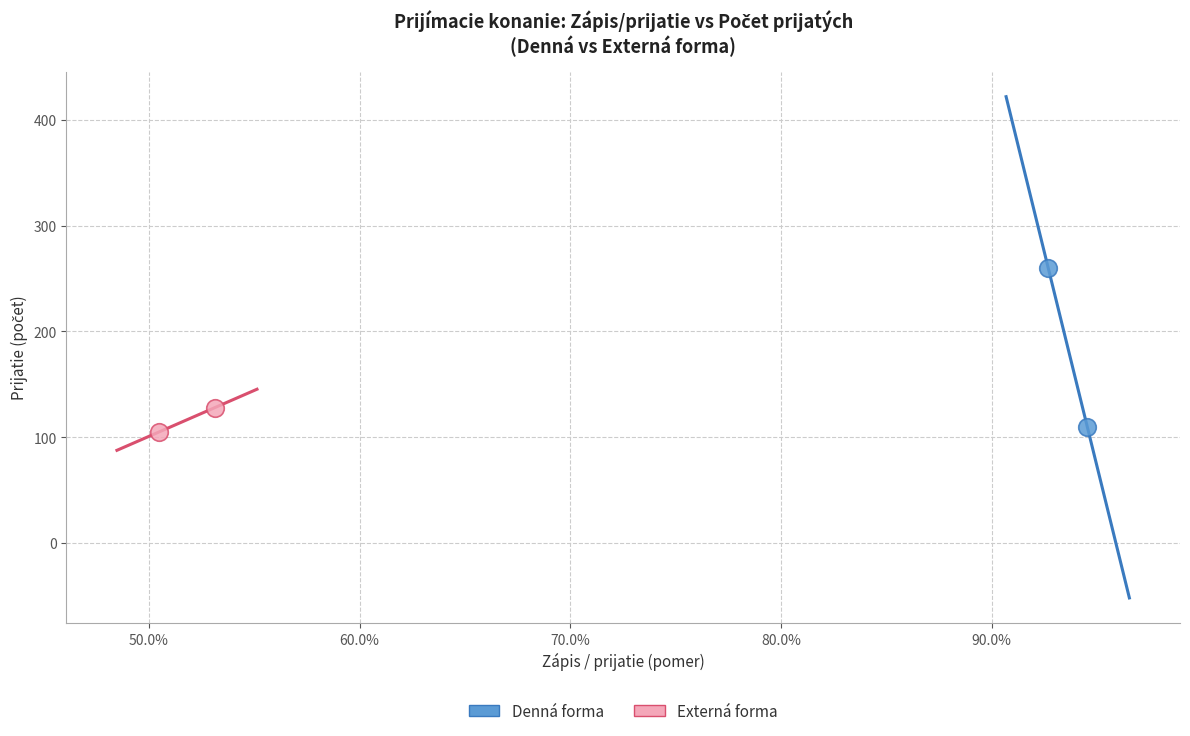

What are all the series names shown in the legend?

Denná forma, Externá forma